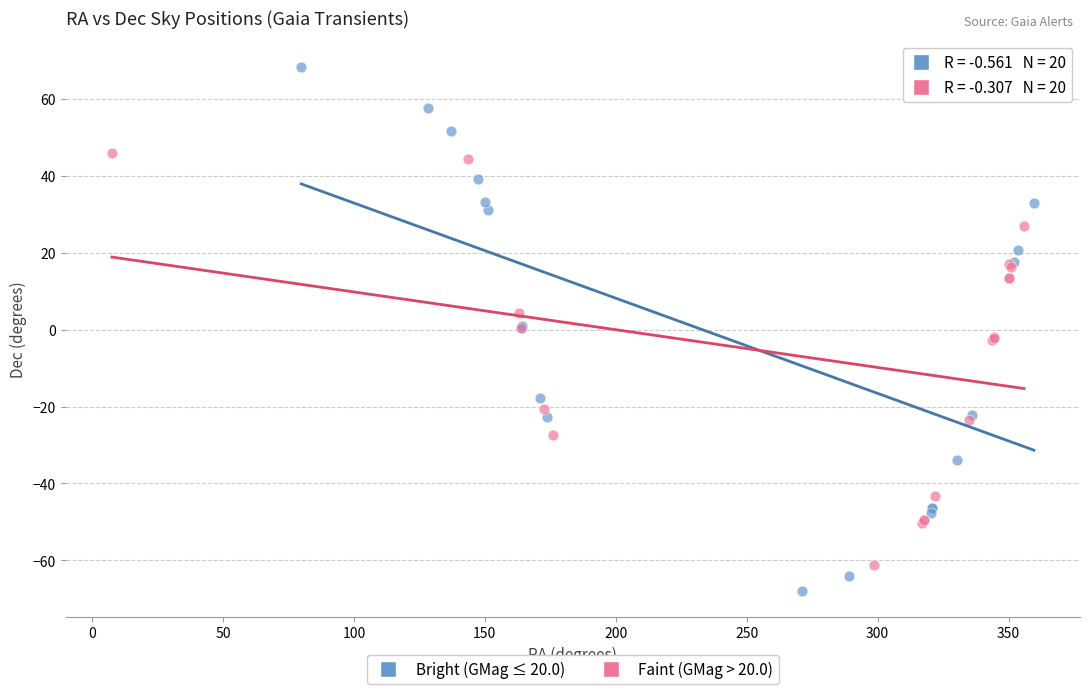

Which series contains the highest Y value?

Bright (GMag ≤ 20.0)